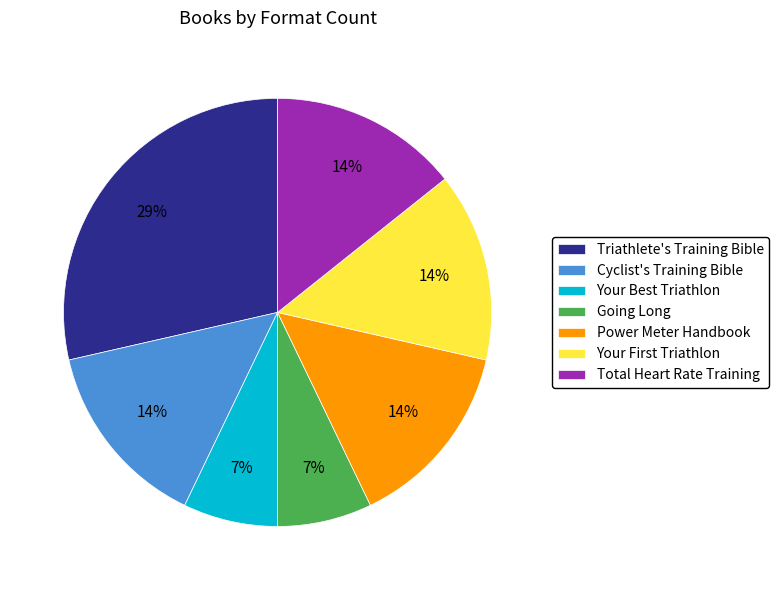

Between Triathlete's Training Bible and Power Meter Handbook, which is larger?

Triathlete's Training Bible